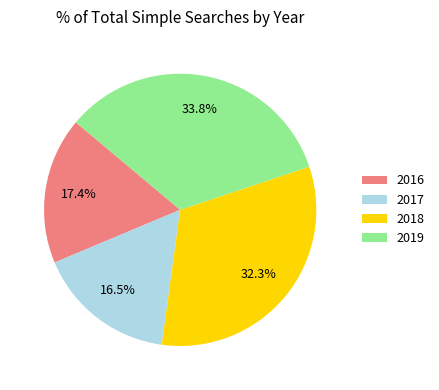

To the nearest percent, what is the difference between the largest and smallest slice percentages?

17%